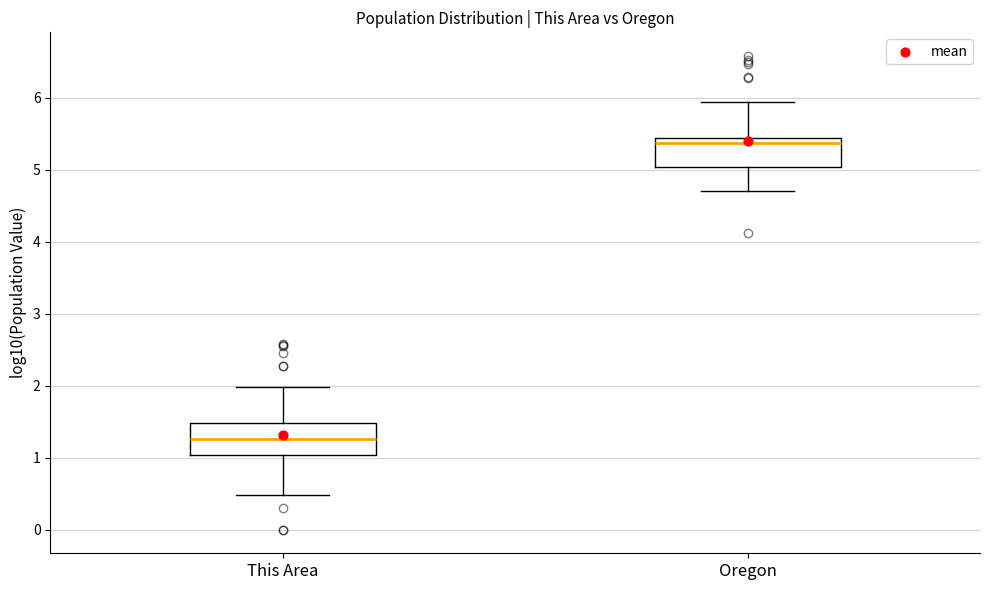

Where is the upper edge of the box for Oregon on the y-axis? The values are not printed on the chart, so give them approximately, as read against the axis.

5.4